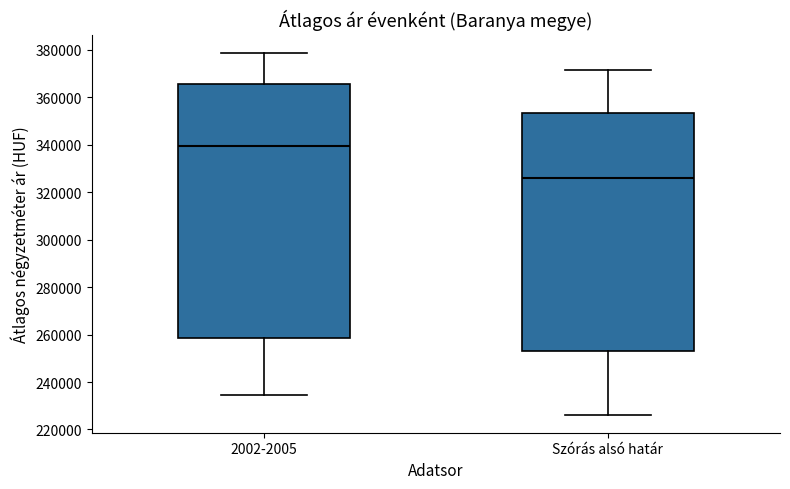

Reading left to right, transcribe this box plot: for each box, give where its median line is, the range the box spans, and where its two whiskers end, as read against the y-axis. The values are not printed on the chart, so give them approximately, as read against the axis.

2002-2005: median 340000, box 258000 to 366000, whiskers 234000 to 378000
Szórás alsó határ: median 326000, box 254000 to 354000, whiskers 226000 to 372000